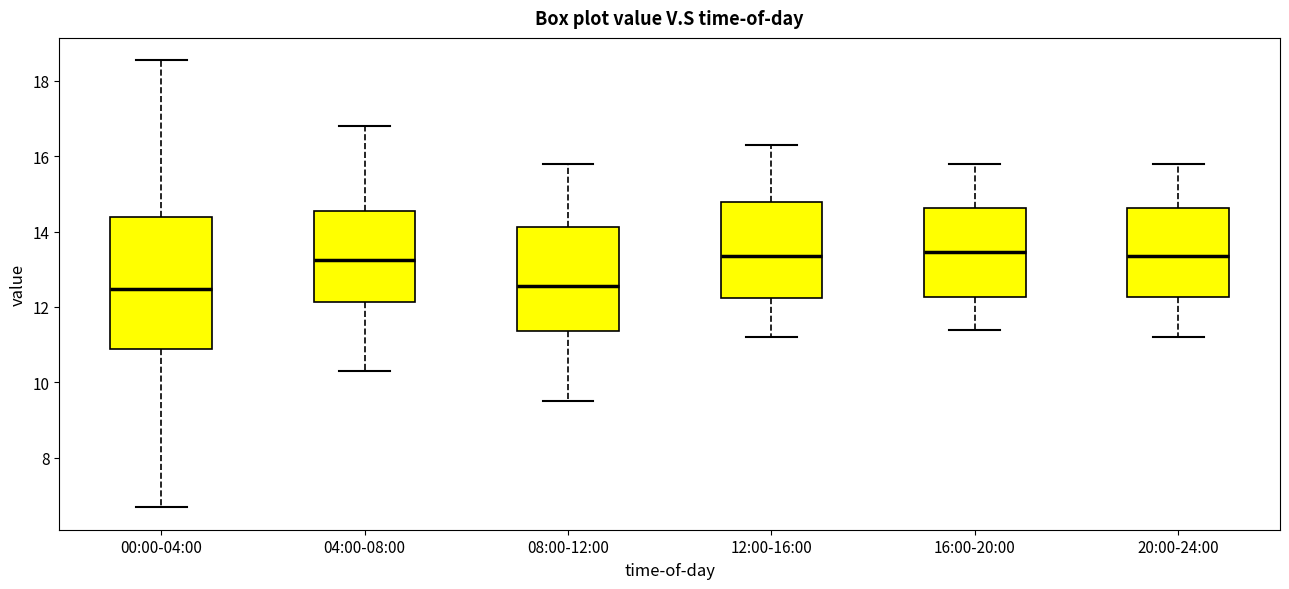

Reading left to right, read every box against the y-axis: the position of its median line, the range the box covers, and the ends of its whiskers. The values are not printed on the chart, so give them approximately, as read against the axis.

00:00-04:00: median 12.4, box 10.8 to 14.4, whiskers 6.6 to 18.6
04:00-08:00: median 13.2, box 12.2 to 14.6, whiskers 10.4 to 16.8
08:00-12:00: median 12.6, box 11.4 to 14.2, whiskers 9.6 to 15.8
12:00-16:00: median 13.4, box 12.2 to 14.8, whiskers 11.2 to 16.4
16:00-20:00: median 13.4, box 12.2 to 14.6, whiskers 11.4 to 15.8
20:00-24:00: median 13.4, box 12.2 to 14.6, whiskers 11.2 to 15.8